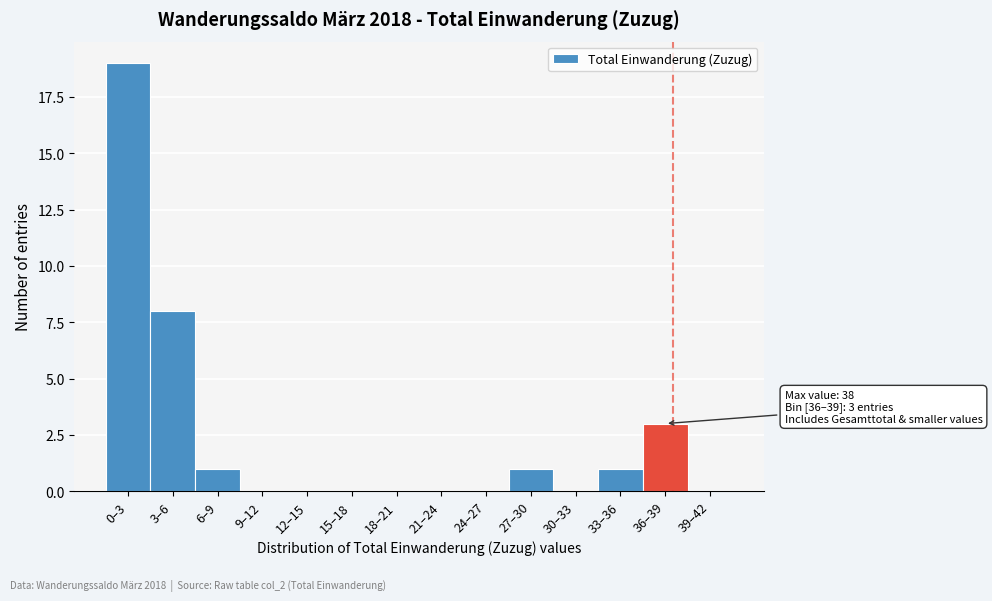

Reading right to left, list all the values displayed in this chart.

39–42=0	36–39=3	33–36=1	30–33=0	27–30=1	24–27=0	21–24=0	18–21=0	15–18=0	12–15=0	9–12=0	6–9=1	3–6=8	0–3=19